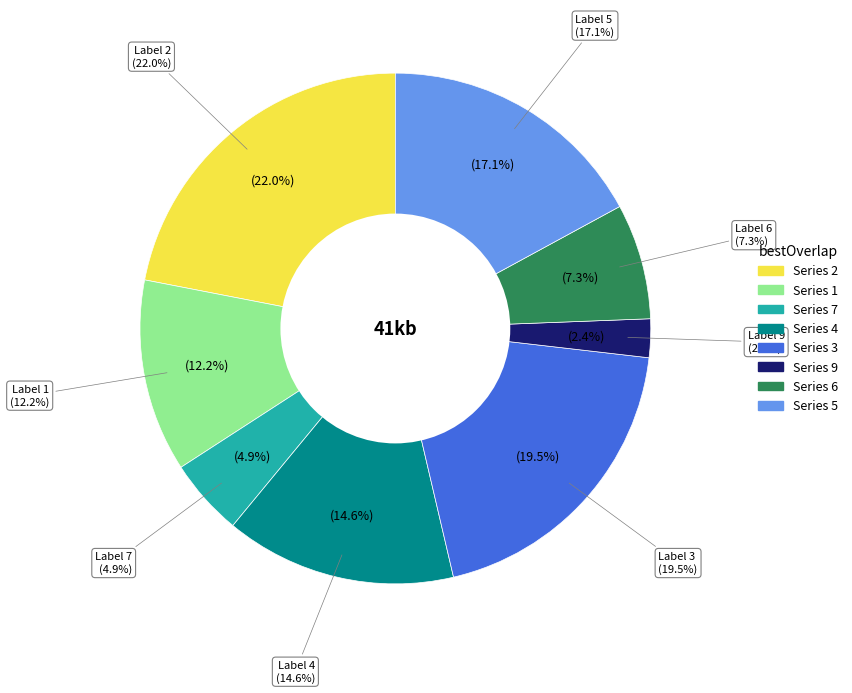

To the nearest percent, what percentage of the pie is 1?

12%